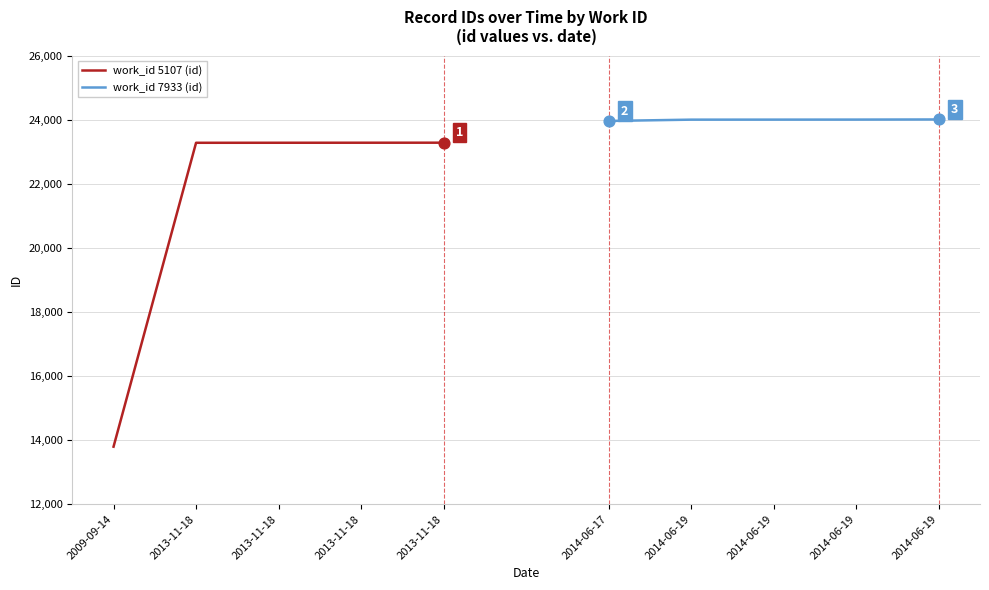

Which series has the widest spread of Y values?

work_id 5107 (id)